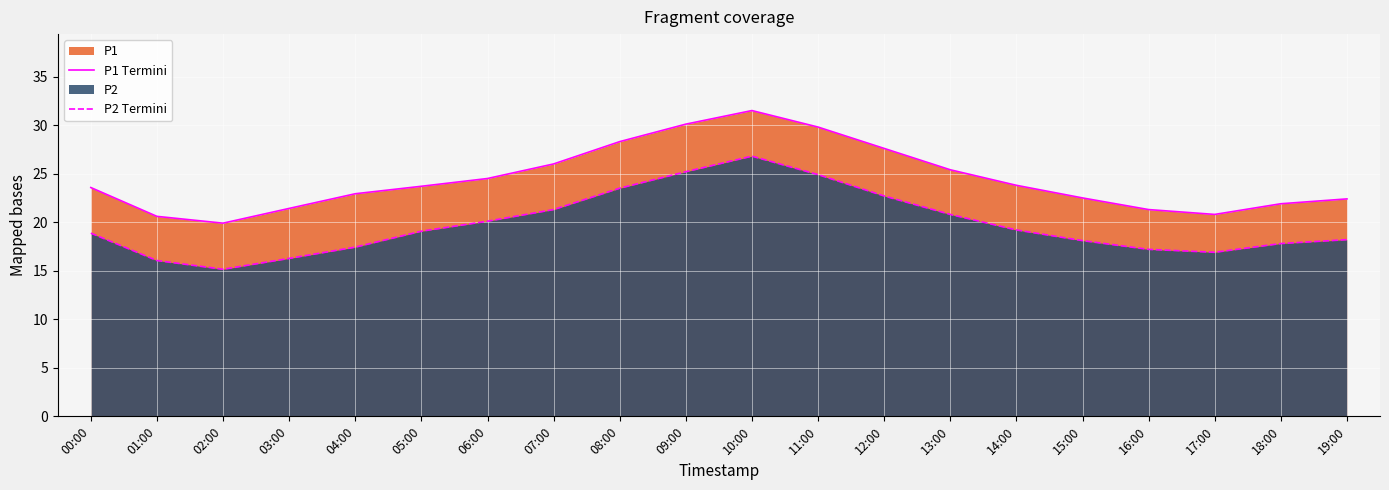

True or false: P2 Termini and P1 Termini cross at least once.

False